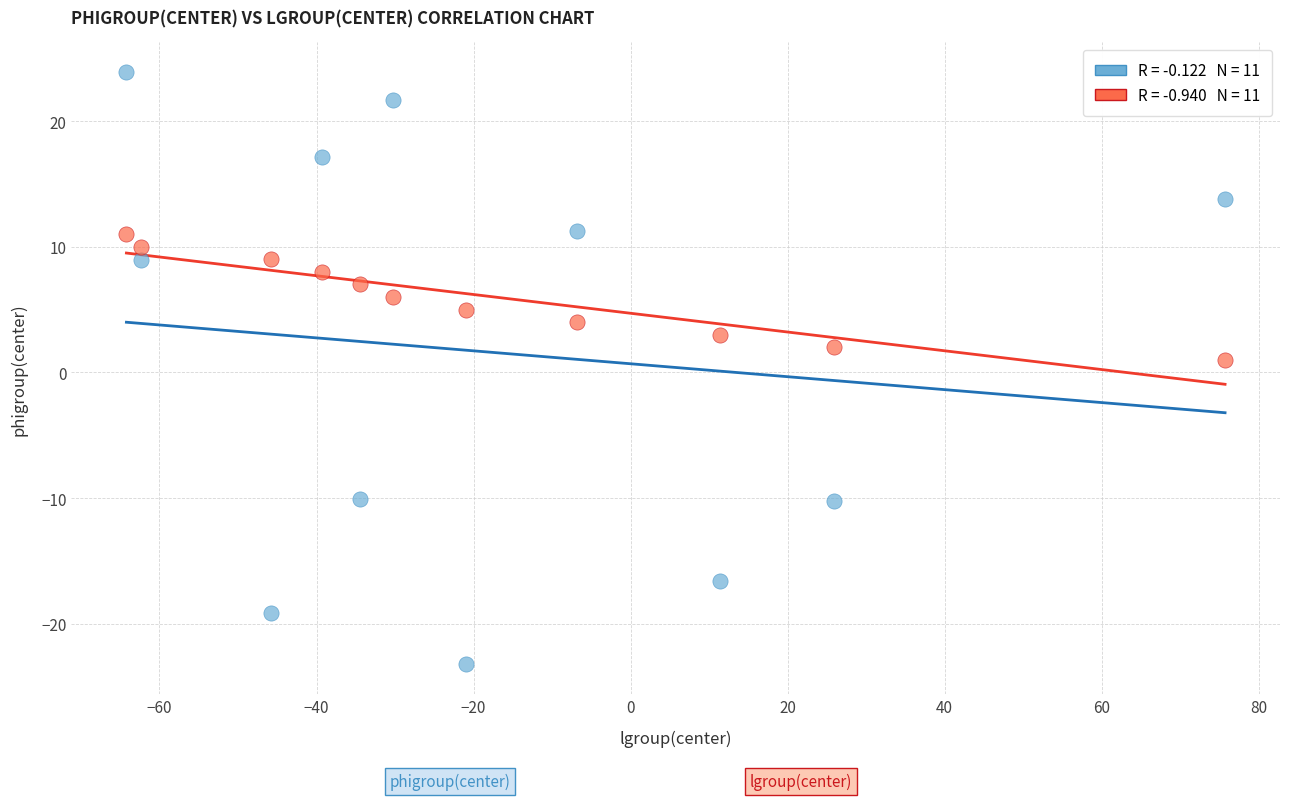

Across all data points, what is the range of Y values (max minus min)?

47.1